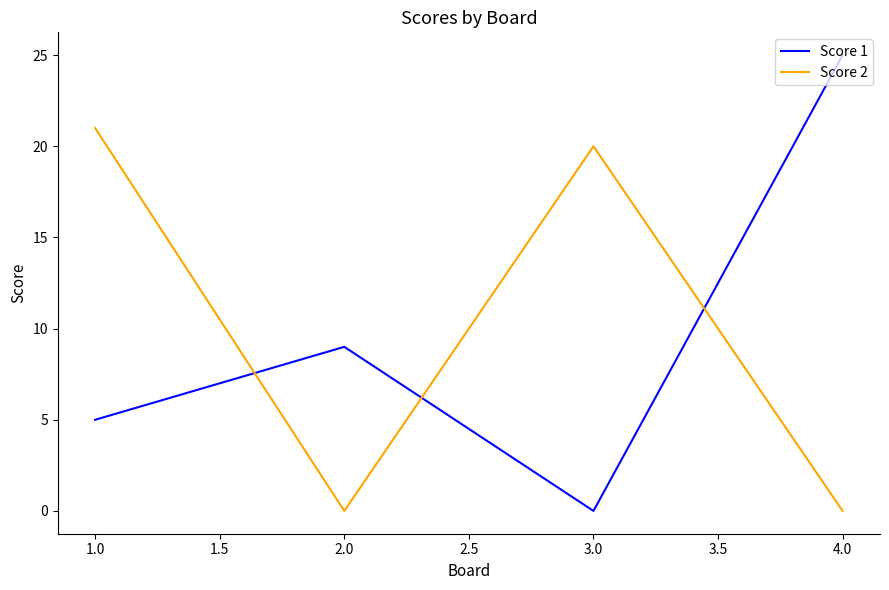

How many lines are shown in the chart?

2